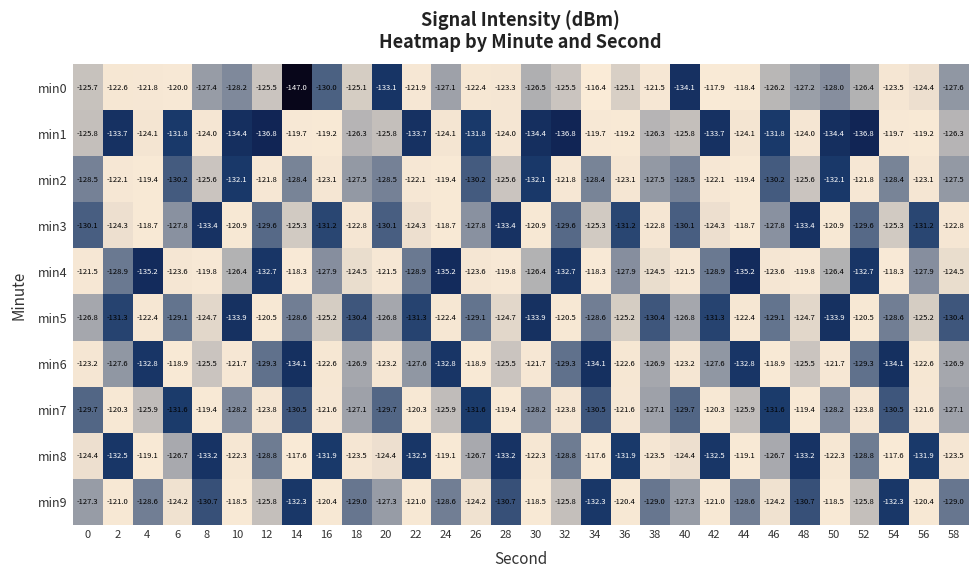

Count the number of data series in this chart.

10